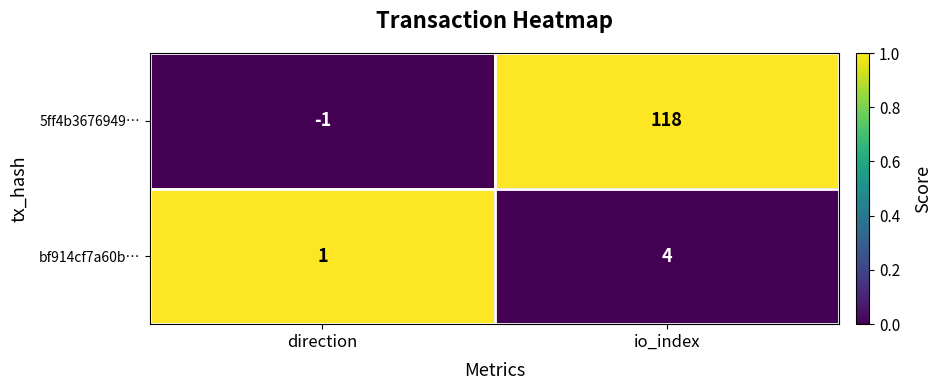

What is the total value across all series at direction?

0